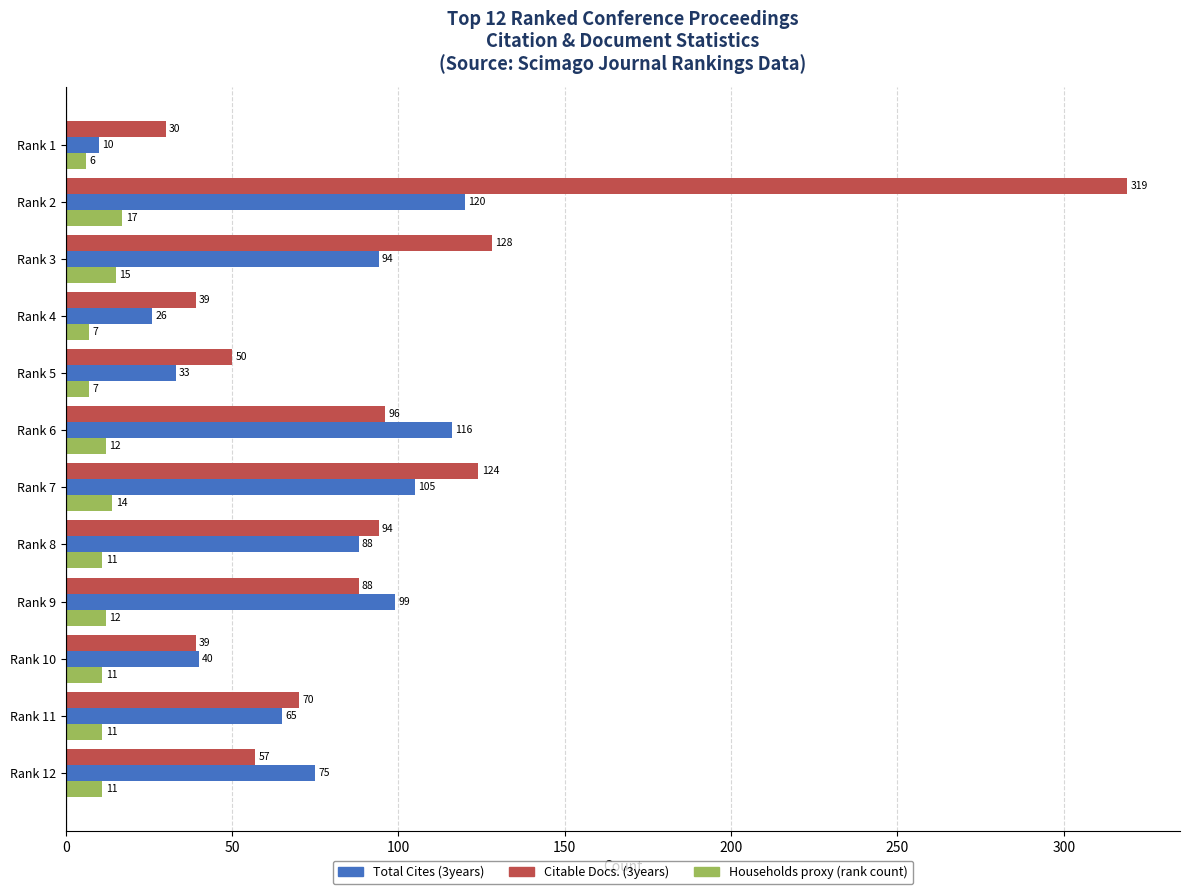

At which category is the sum across all series the highest?

Rank 2